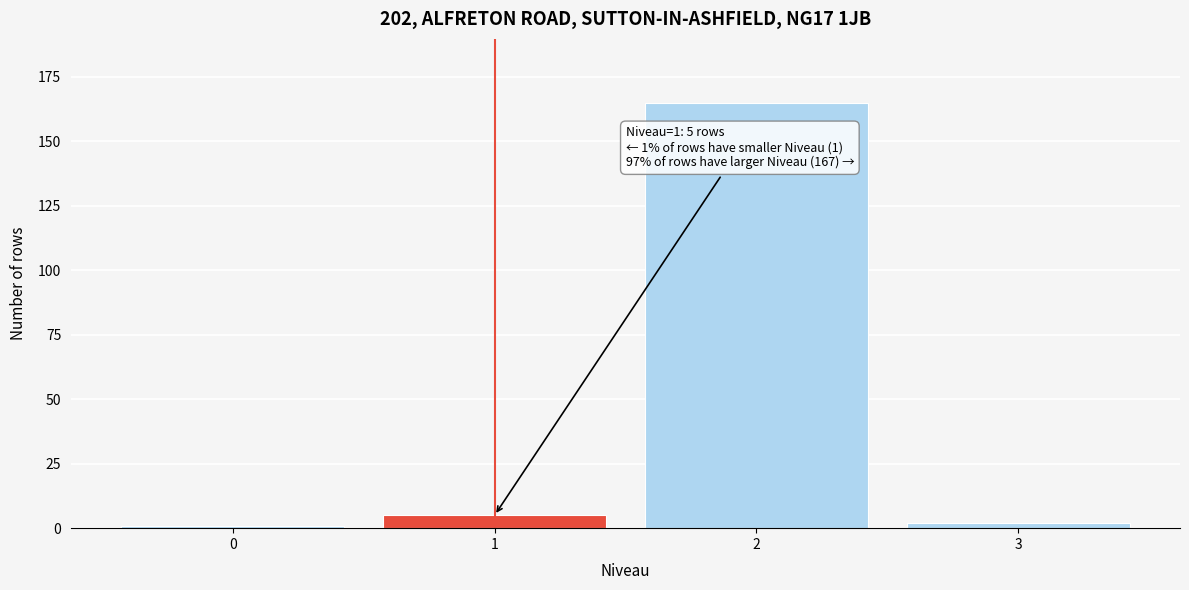

Reading right to left, transcribe all the data shown in this chart.

2	165	5	1